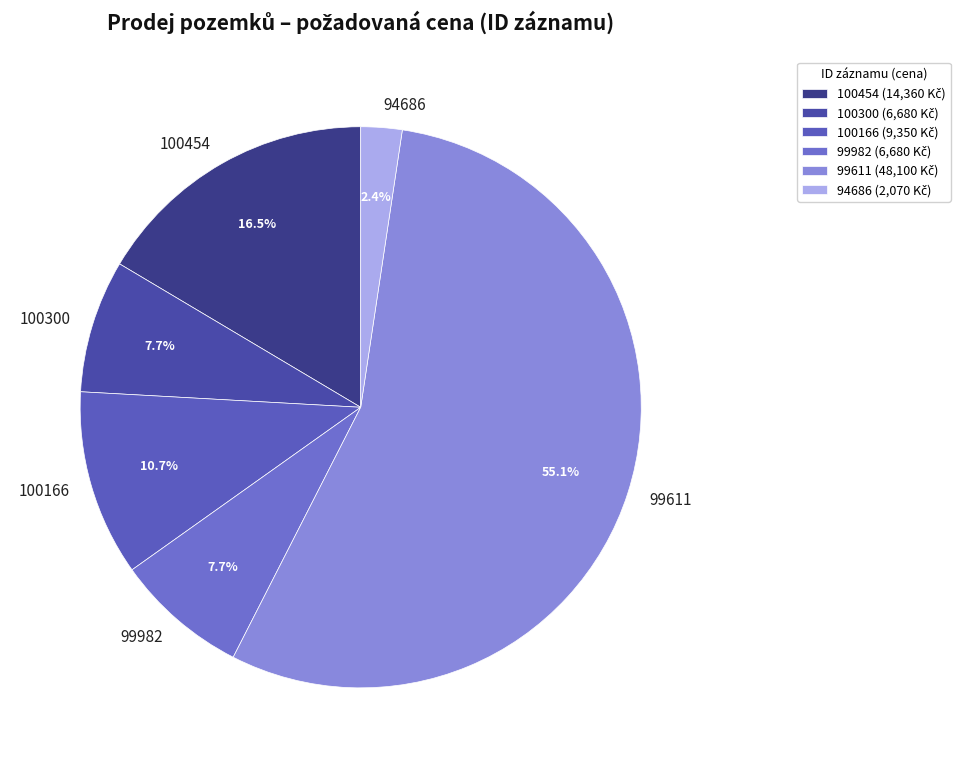

To the nearest percent, what percentage of the pie is 99982?

8%